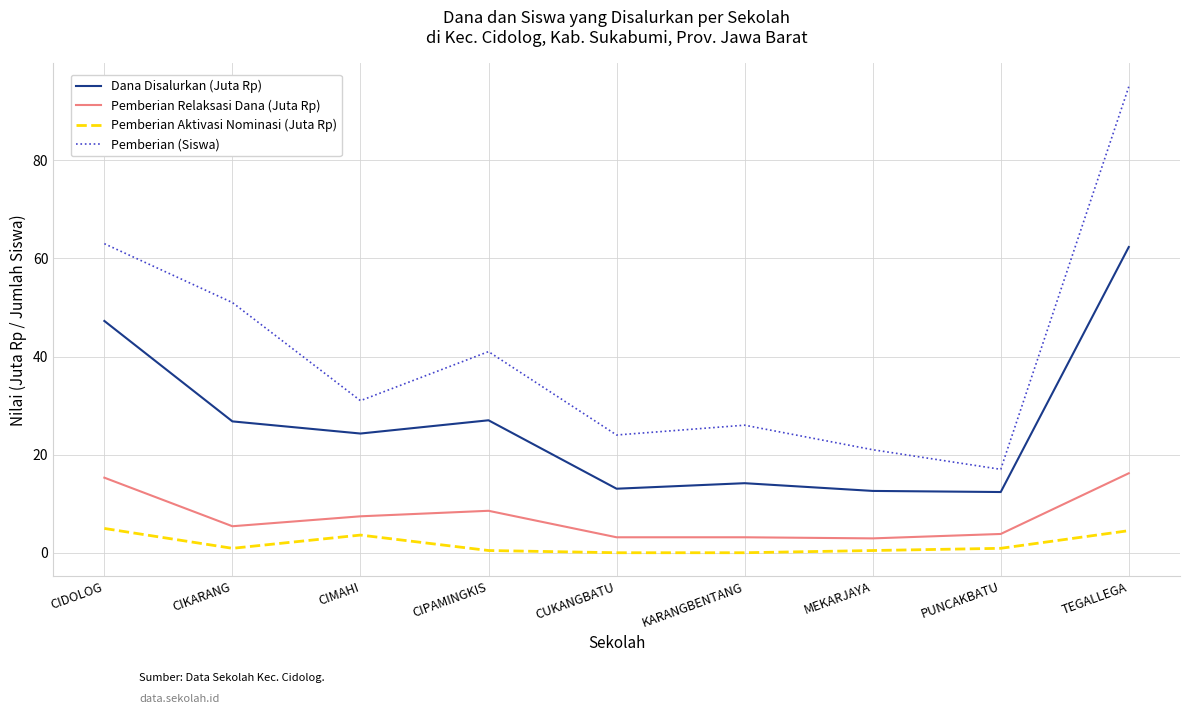

Which series changed the most between CIPAMINGKIS and MEKARJAYA?

Pemberian (Siswa)